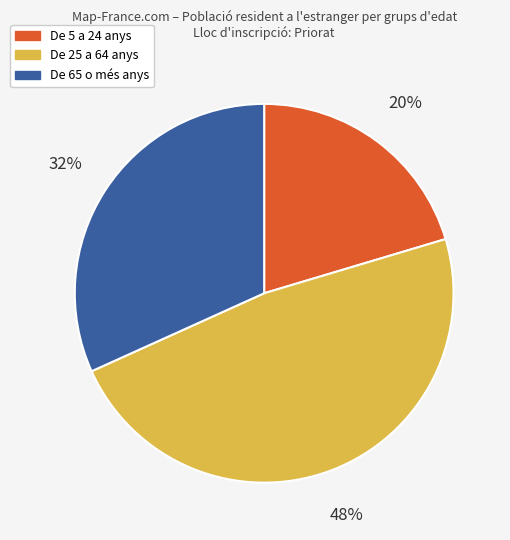

To the nearest percent, what is the average slice percentage?

33%